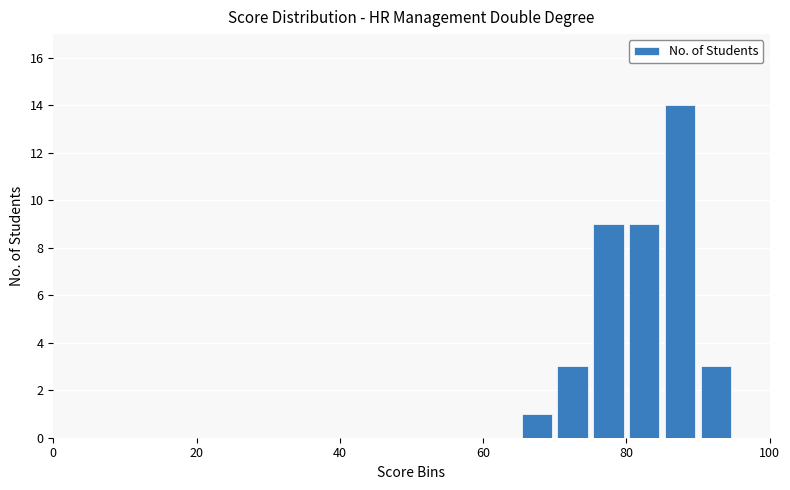

Around what value on the x-axis is the tallest bar? Give the approximate position of its centre, as read against the axis.

88